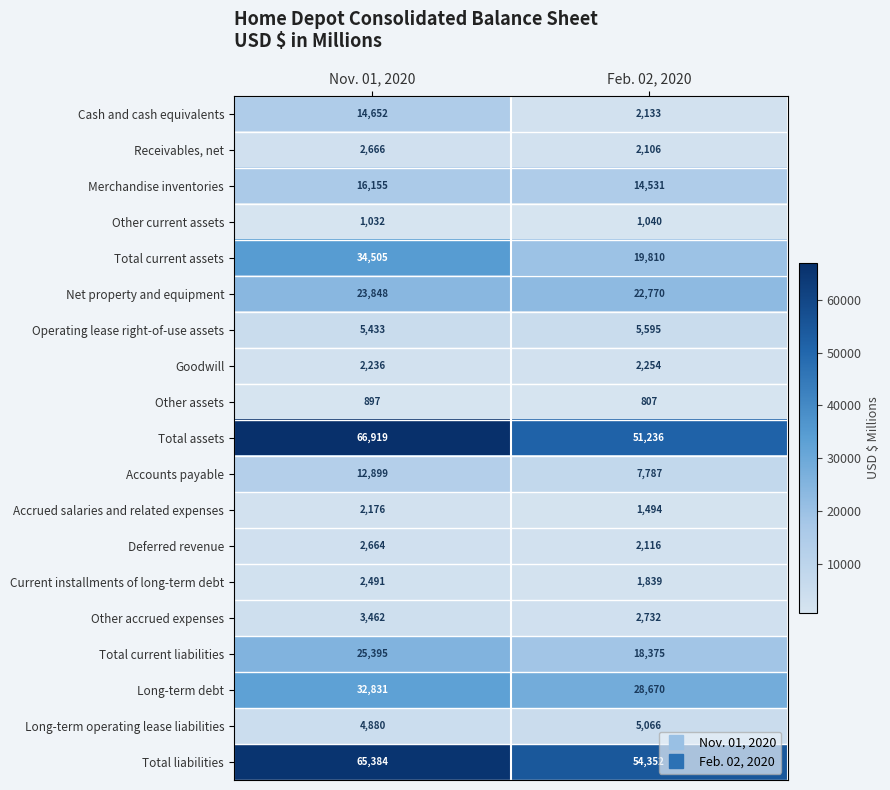

What value does the Long-term operating lease liabilities series have at Nov. 01, 2020, to the nearest 10?

4880